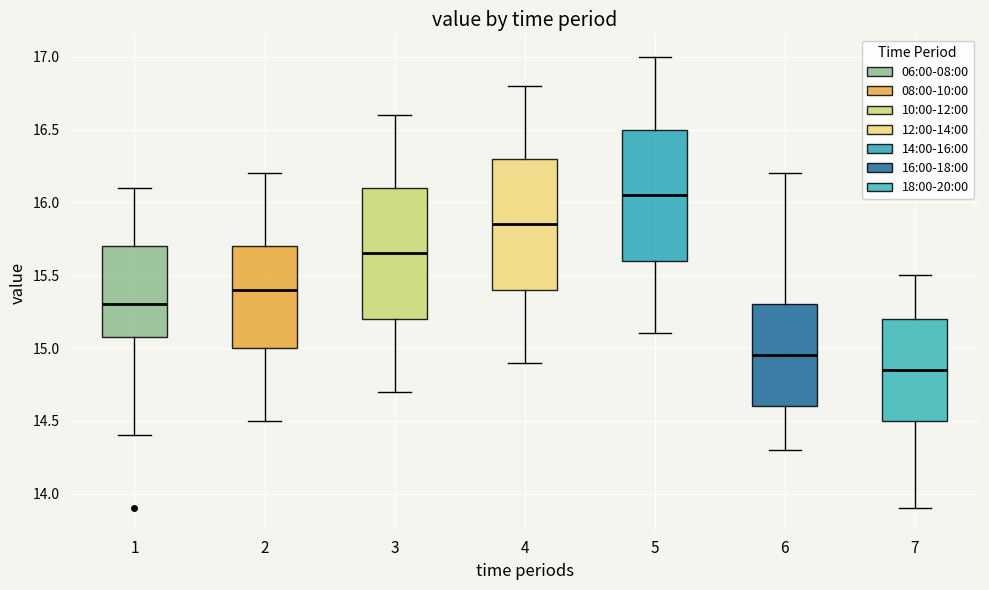

Which box's median line is the lowest?

7